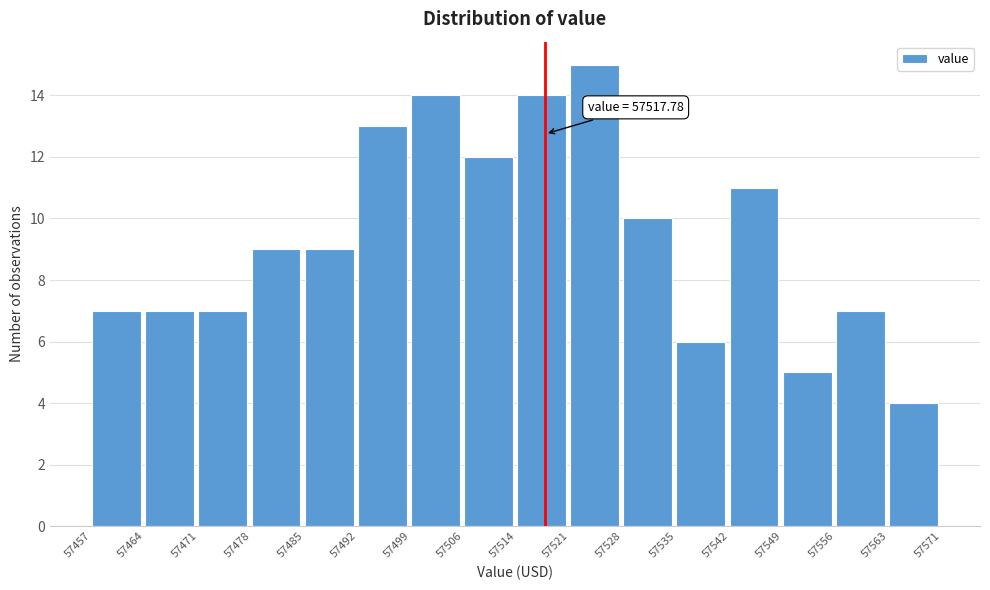

Over which range of the x-axis is the bar tallest?

57521 to 57528